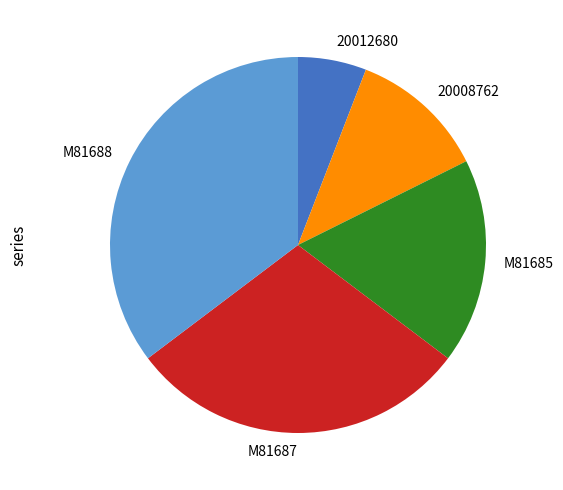

Combined, do 20012680 and M81685 account for over 50%?

No